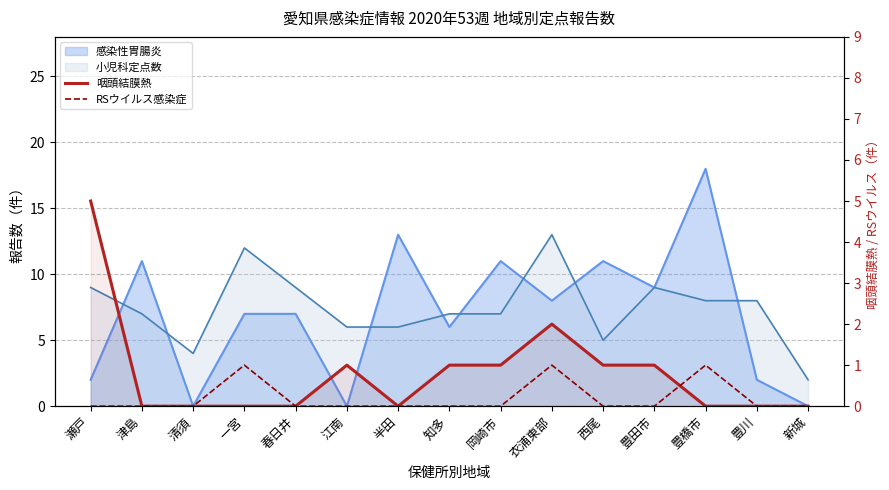

What is the sum of all RSウイルス感染症 values?

3